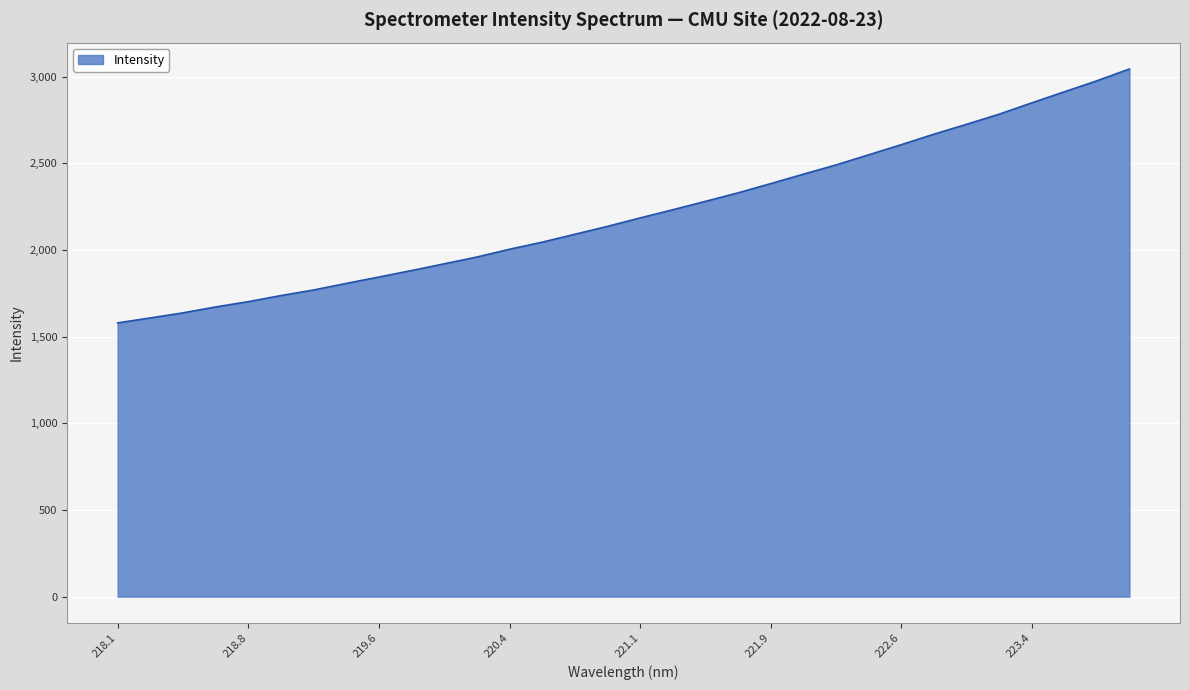

Does the chart have visible grid lines?

Yes